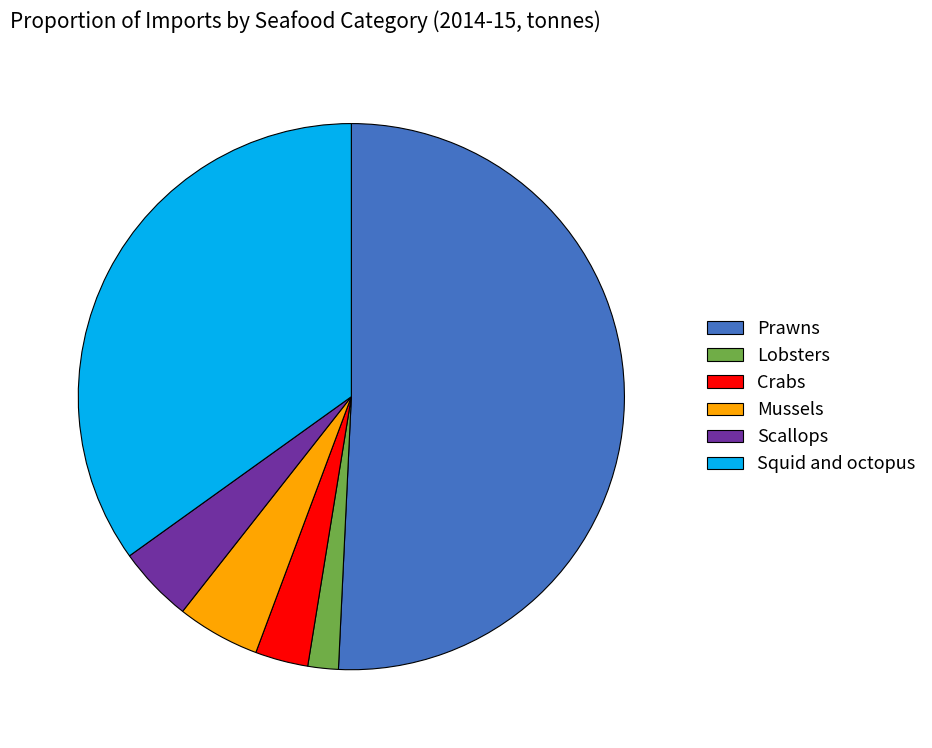

What is the ratio of the value at Lobsters to the value at Crabs?

0.6